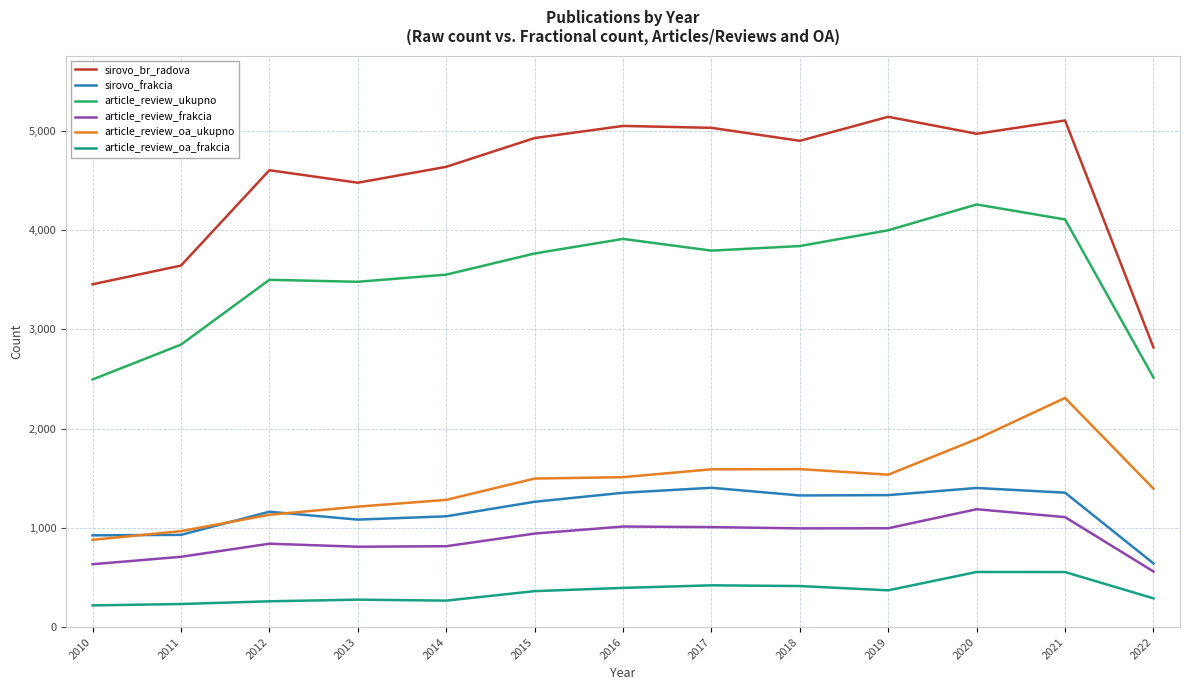

Is the value of article_review_oa_frakcia at 2015 greater than the value of article_review_ukupno at 2018?

No